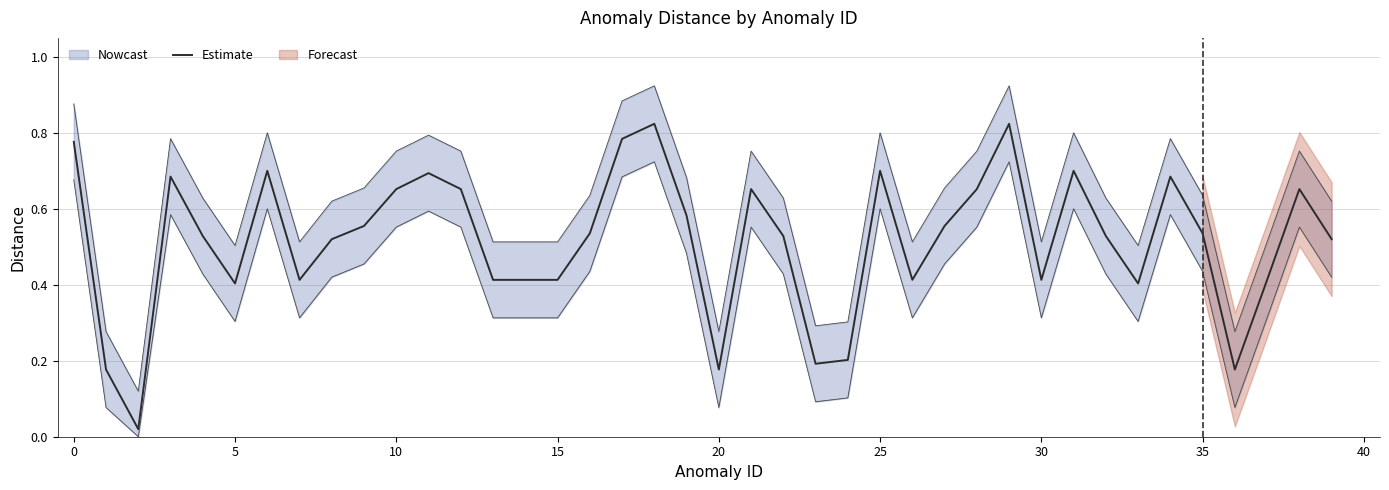

True or false: Estimate has a value of 0.6 at 5.

False